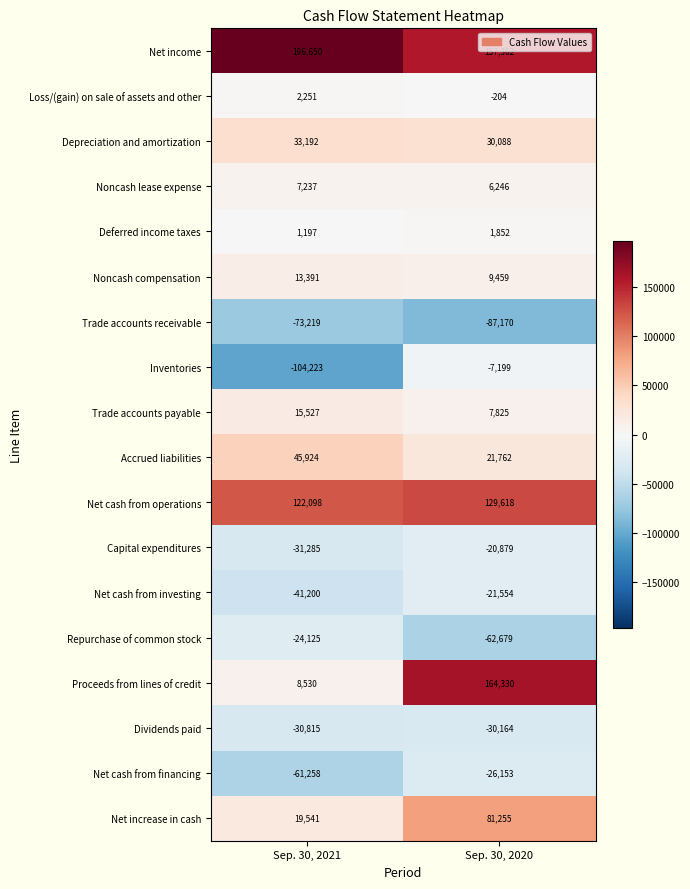

The Noncash compensation series shows 23002 at Sep. 30, 2021. True or false?

False